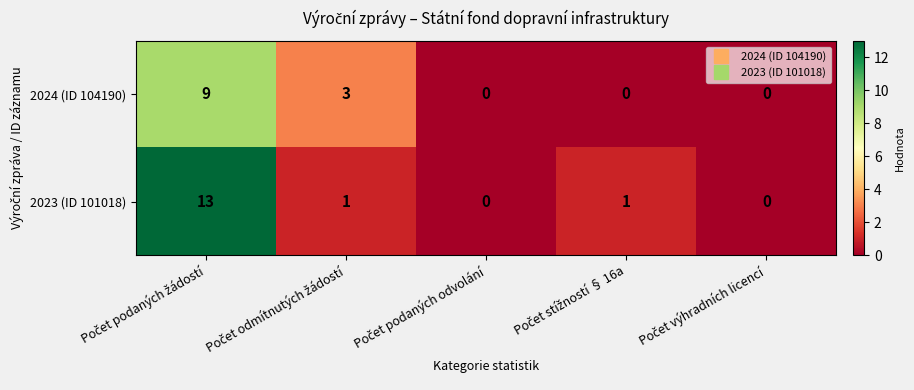

List the series in order of their overall mean, highest first.

2023 (ID 101018), 2024 (ID 104190)